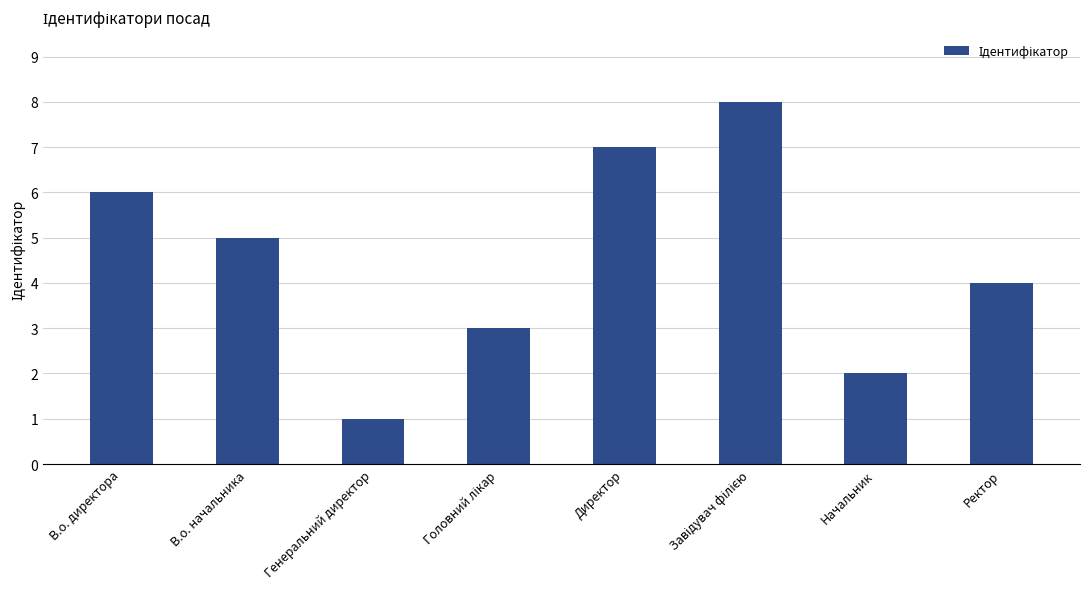

What is the difference between the maximum and second lowest values?

6